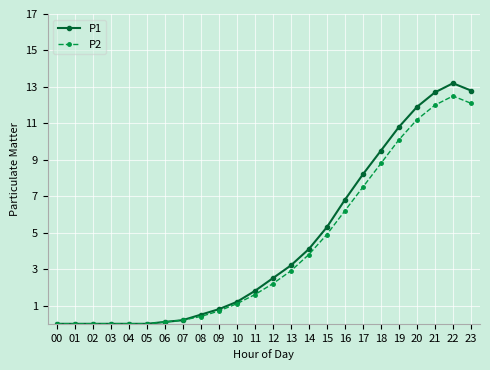

List the series in order of their peak value, highest first.

P1, P2